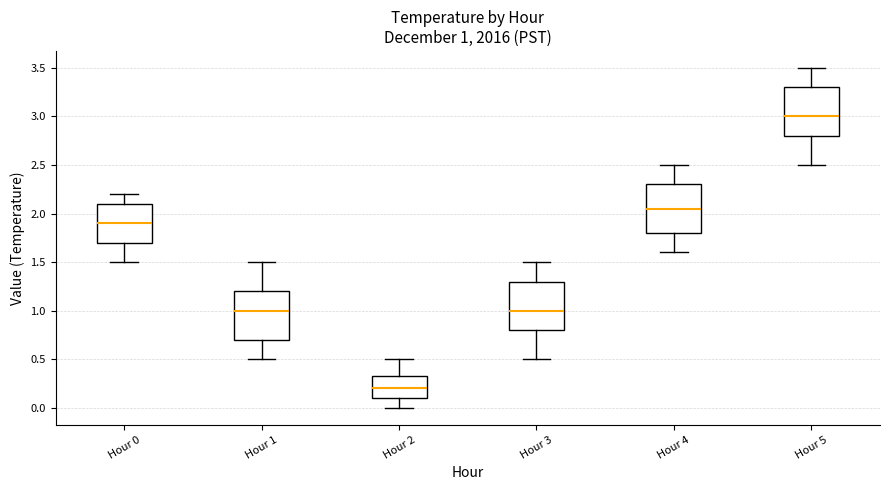

Which box's median line is the highest?

Hour 5